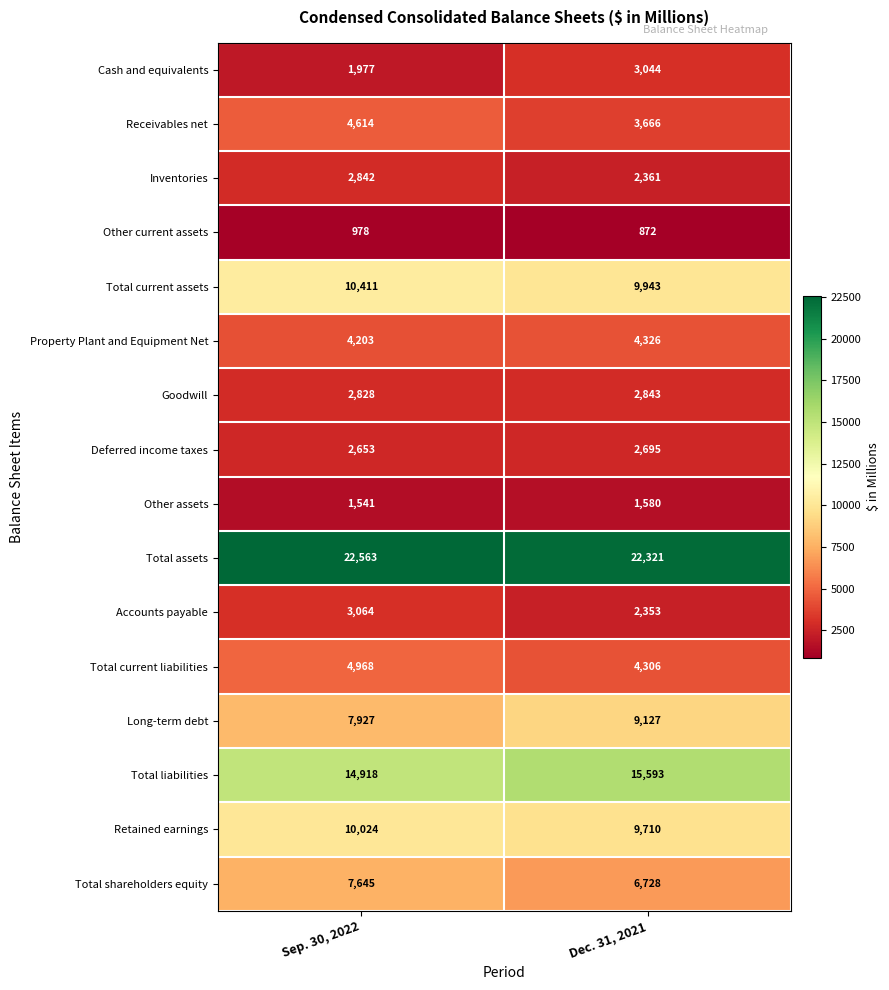

At which category is the sum across all series the highest?

Sep. 30, 2022